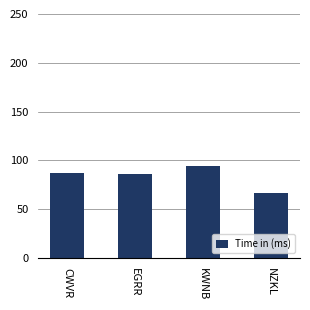

What is the sum of all values?

334